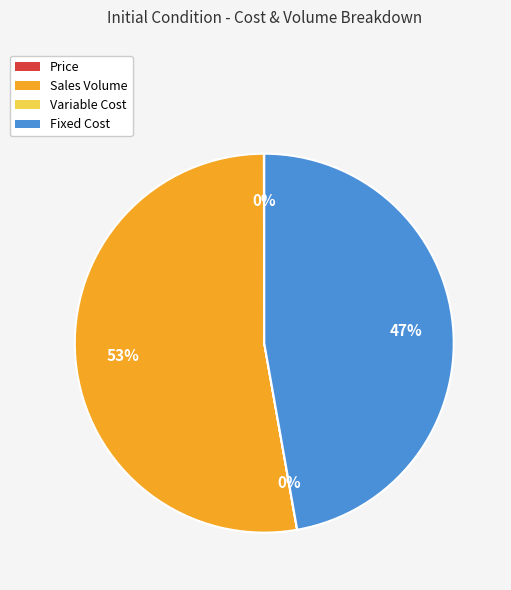

To the nearest percent, what is the average slice percentage?

25%